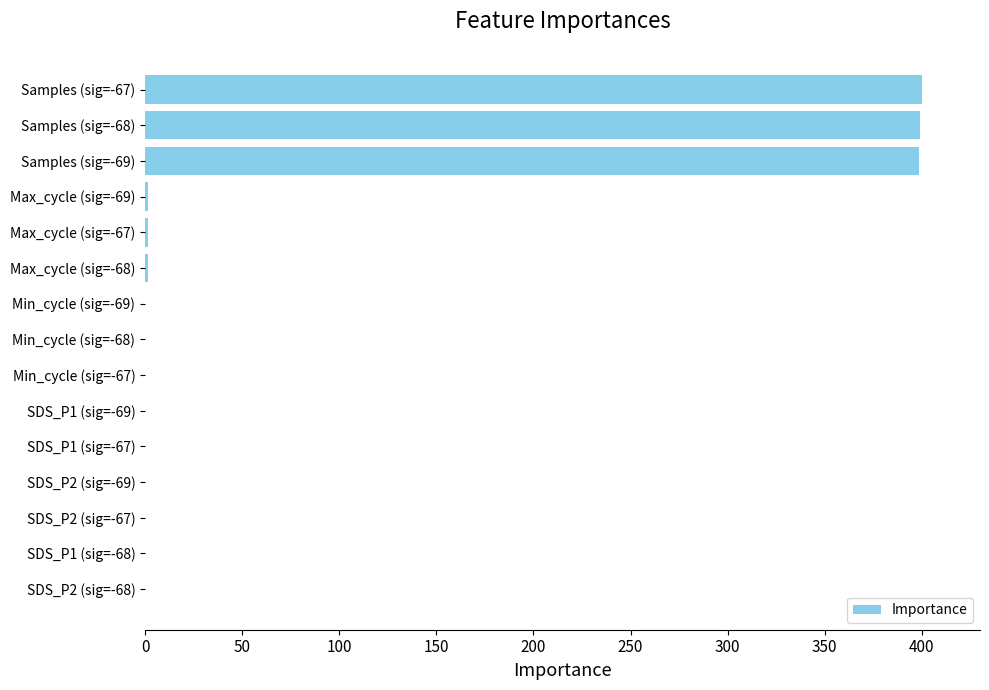

What is the maximum value shown in the chart?

400.0